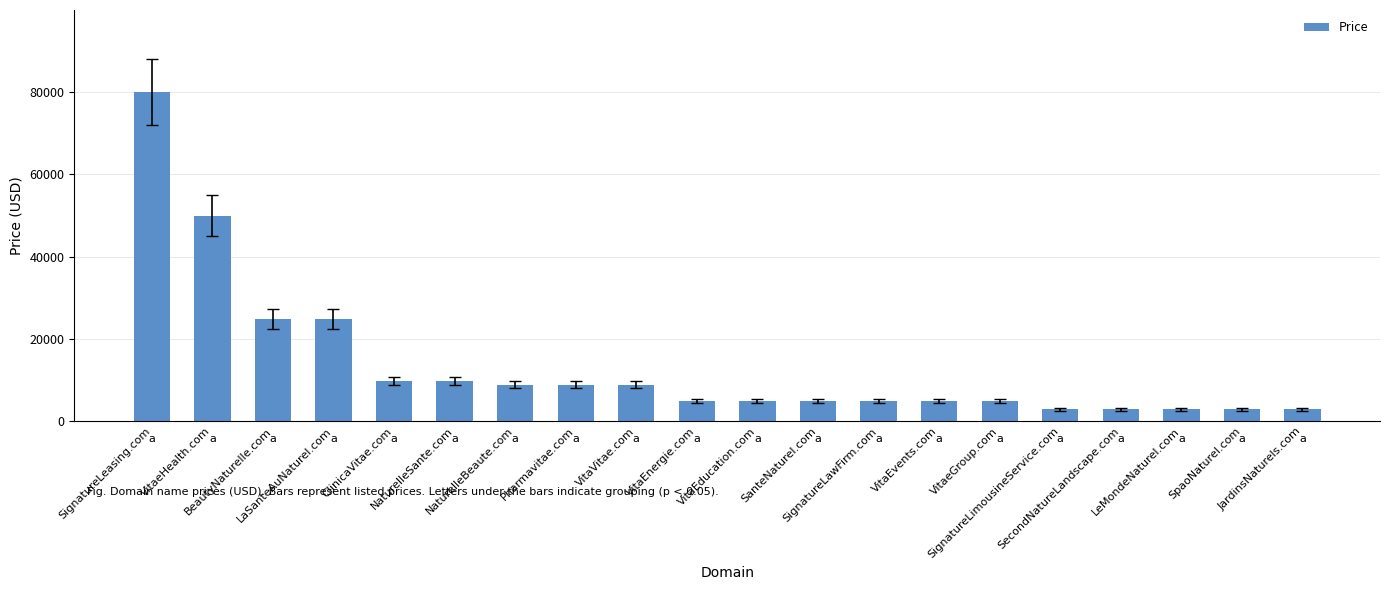

What is the maximum value shown in the chart?

79888